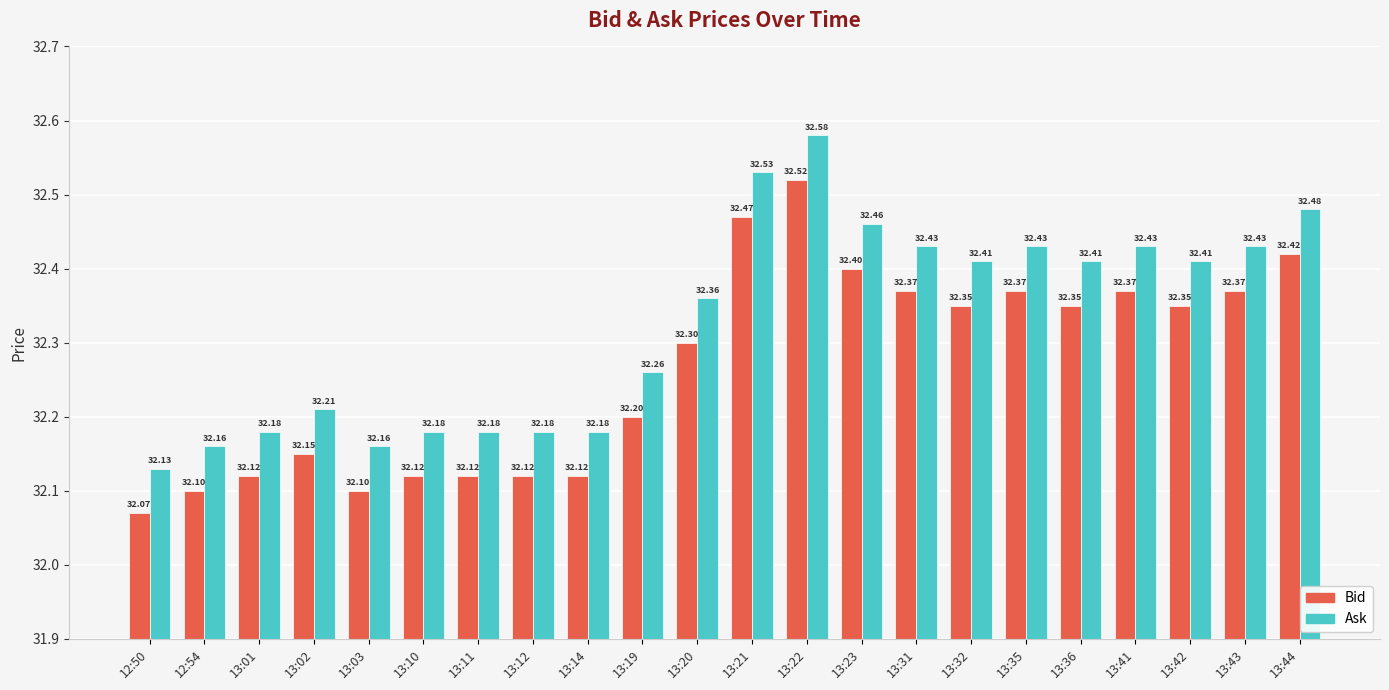

What position from the left is 13:19?

10